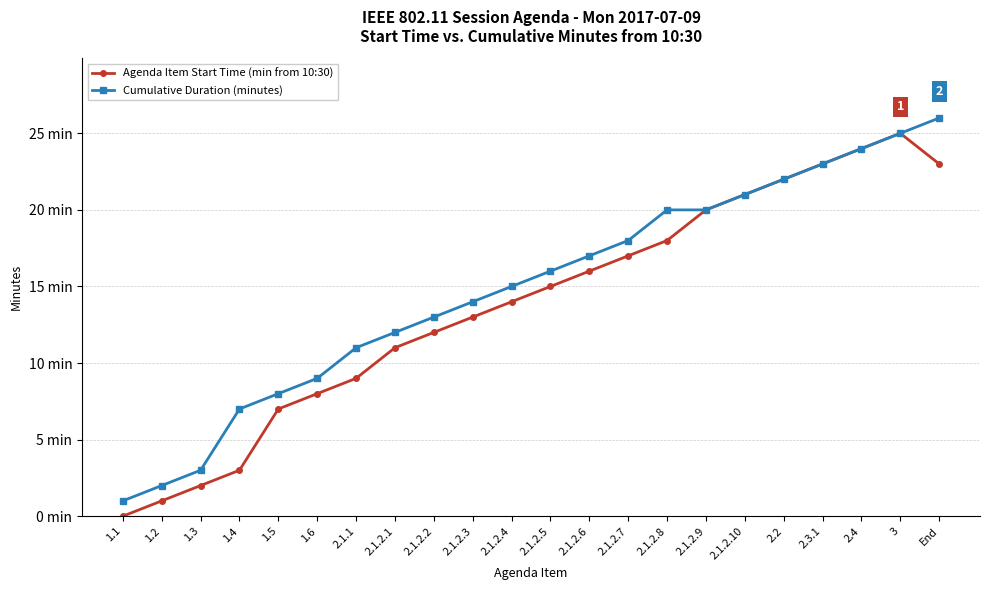

Which series changed the most between 2.1.2.10 and 3?

Agenda Item Start Time (min from 10:30)